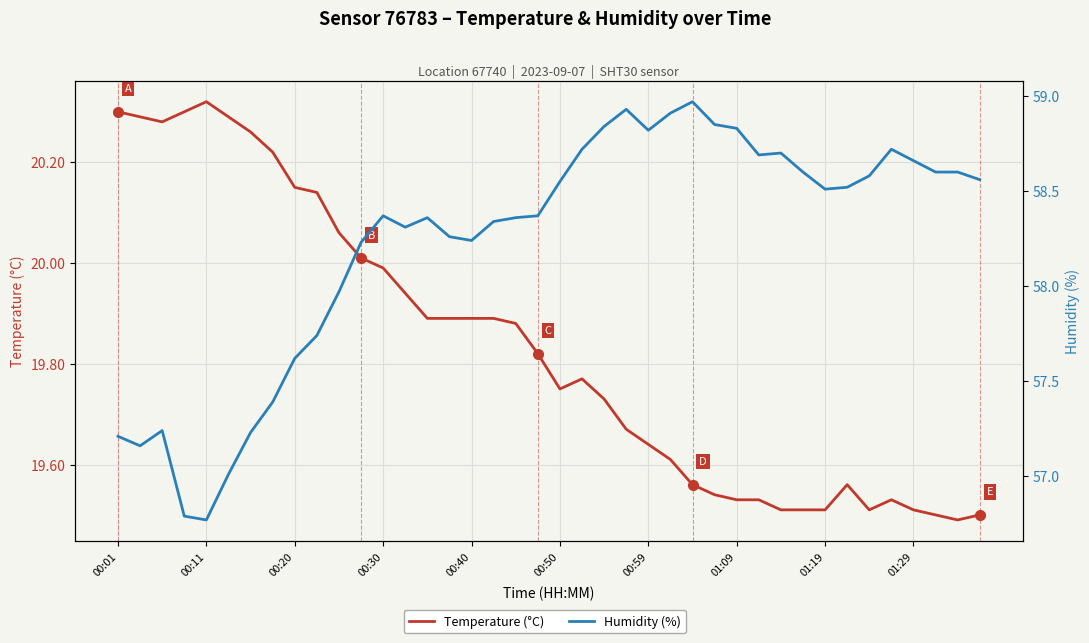

Is the value of Humidity (%) at 21 greater than the value of Temperature (°C) at 27?

Yes